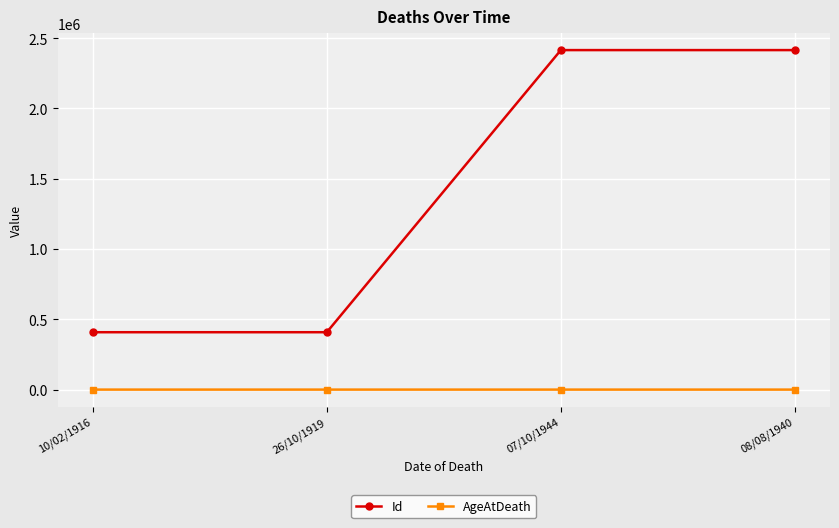

List the series in order of their peak value, highest first.

Id, AgeAtDeath